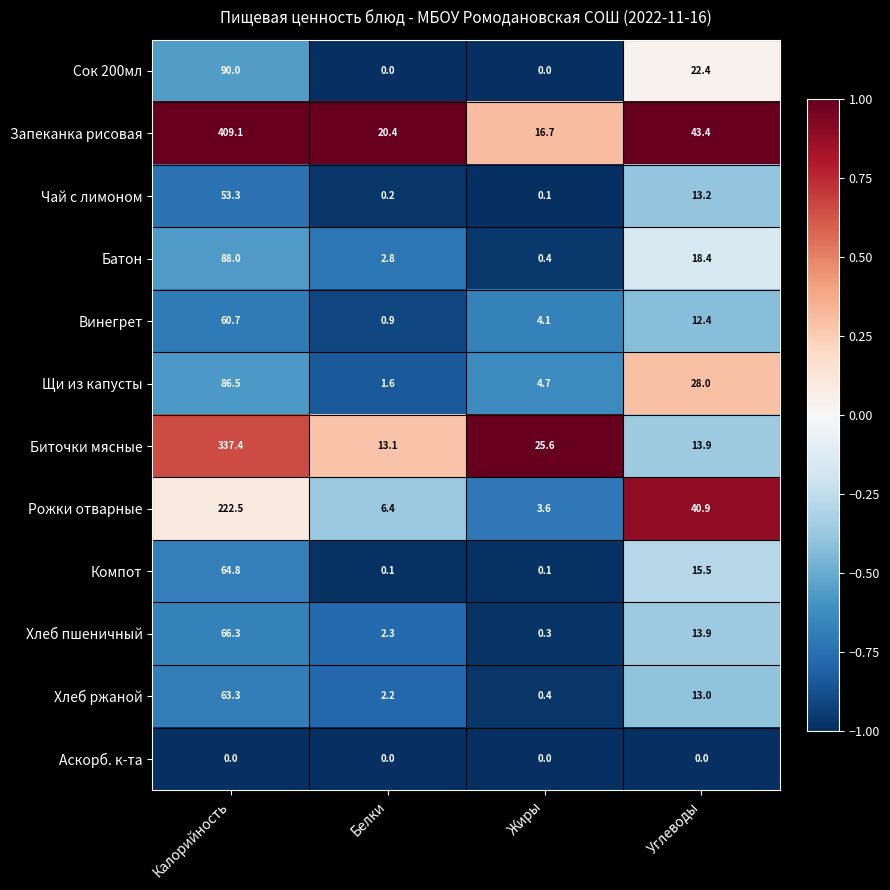

What is the minimum value shown in the chart?

0.0